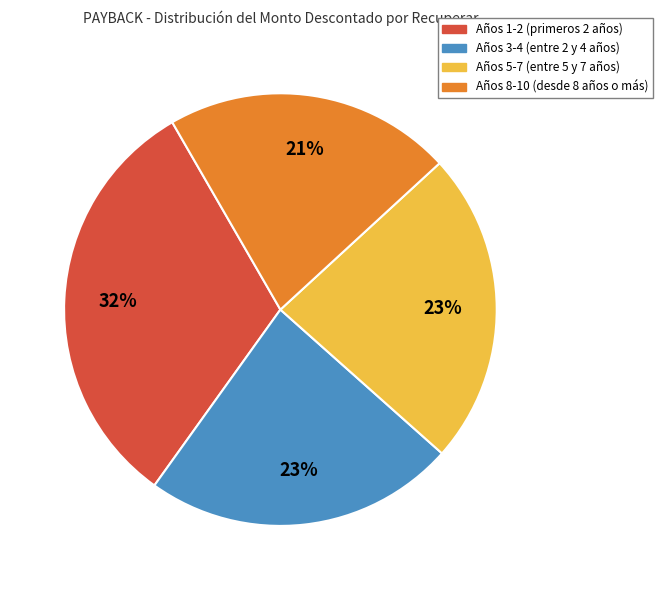

Is there any slice that represents more than half of the pie?

No